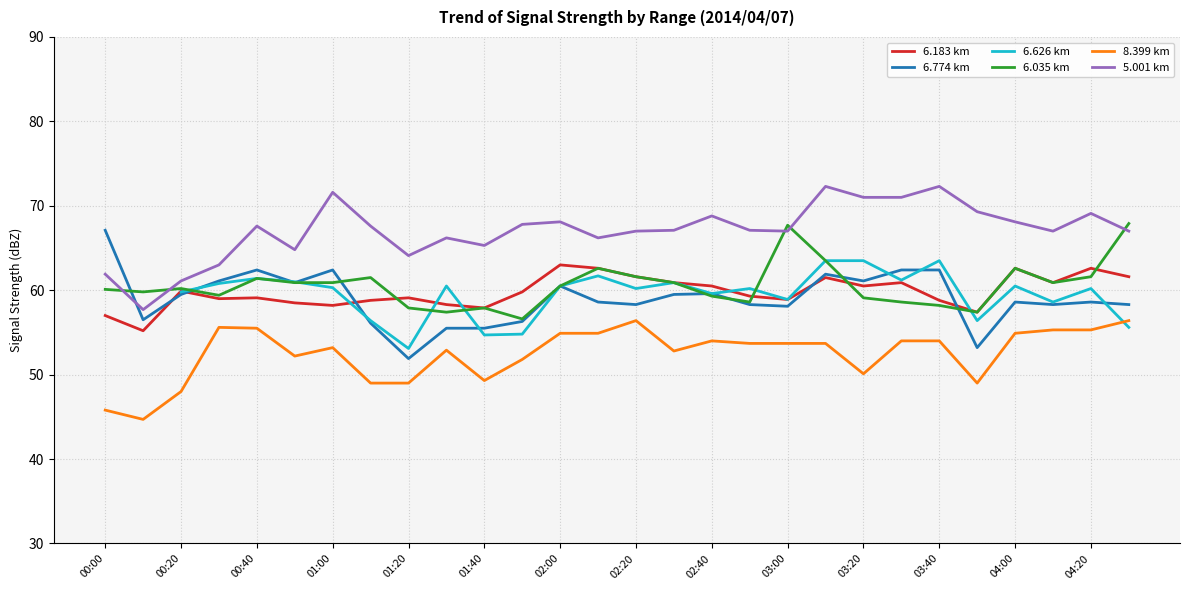

True or false: 5.001 km has a value of 39.3 at 00:40.

False